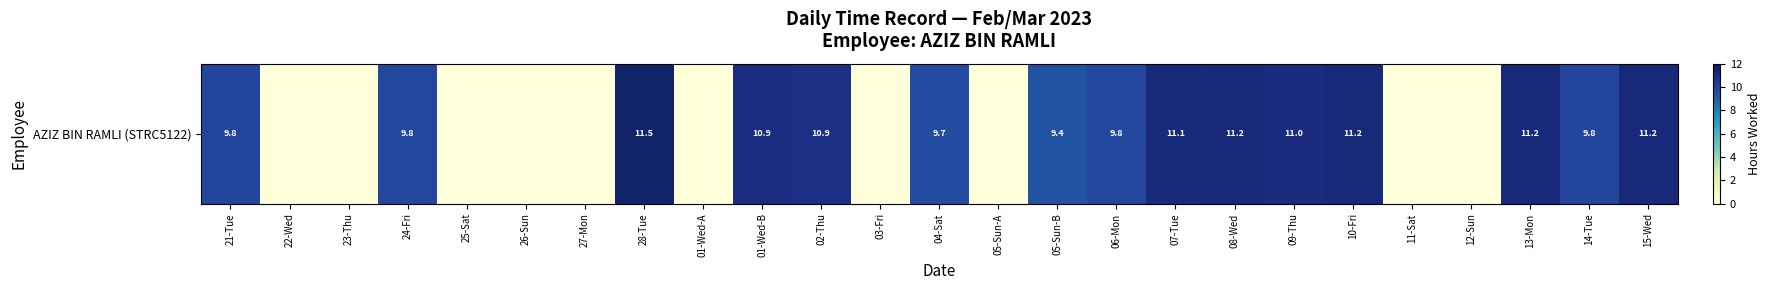

Rank the categories by value from highest to lowest.

28-Tue, 08-Wed, 15-Wed, 10-Fri, 13-Mon, 07-Tue, 09-Thu, 01-Wed-B, 02-Thu, 21-Tue, 14-Tue, 06-Mon, 24-Fri, 04-Sat, 05-Sun-B, 22-Wed, 23-Thu, 25-Sat, 26-Sun, 27-Mon, 01-Wed-A, 03-Fri, 05-Sun-A, 11-Sat, 12-Sun